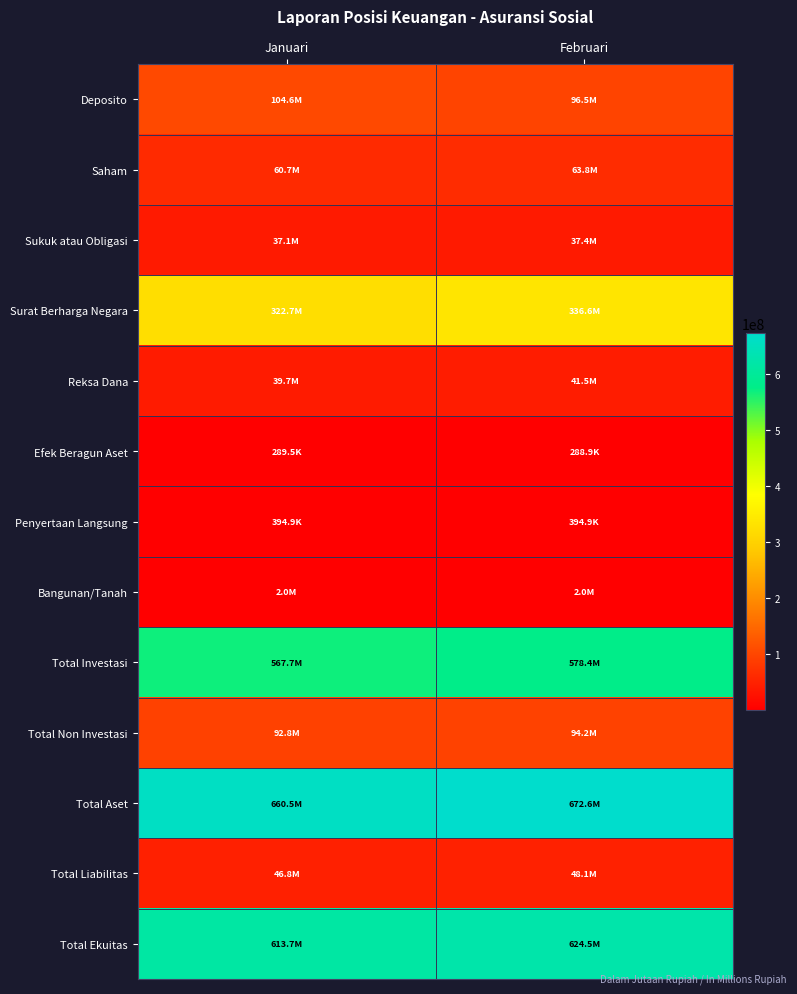

What is the smallest value displayed?

288897.5